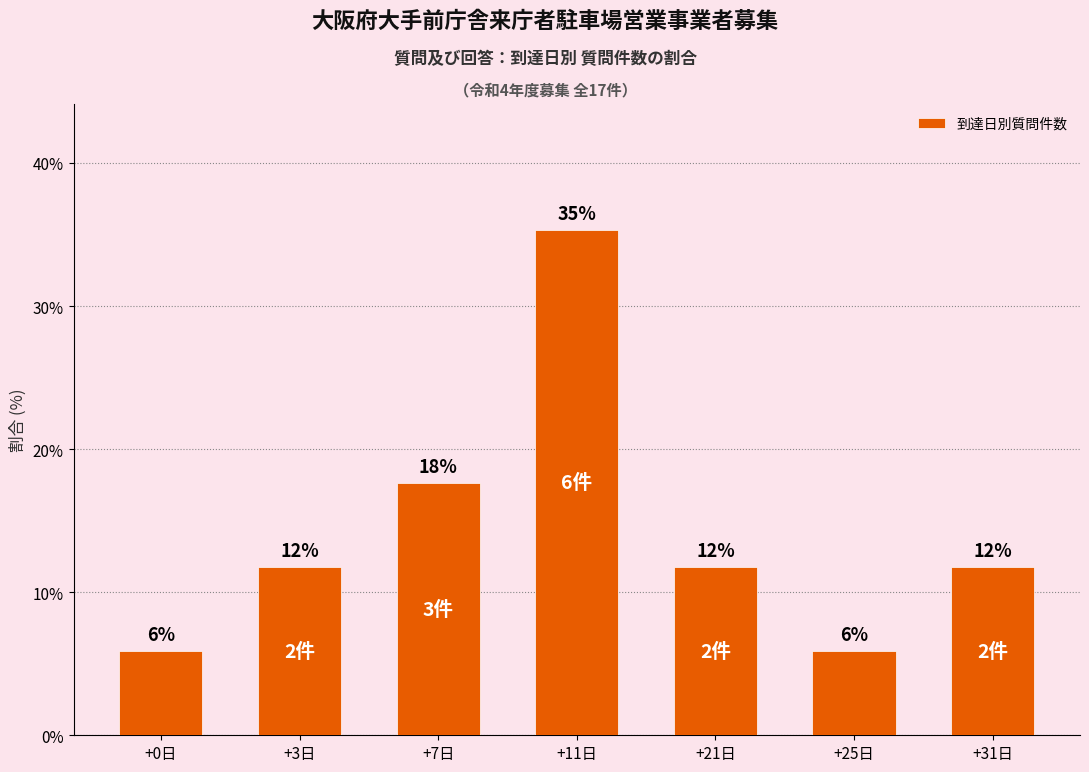

Does the chart contain any negative values?

No